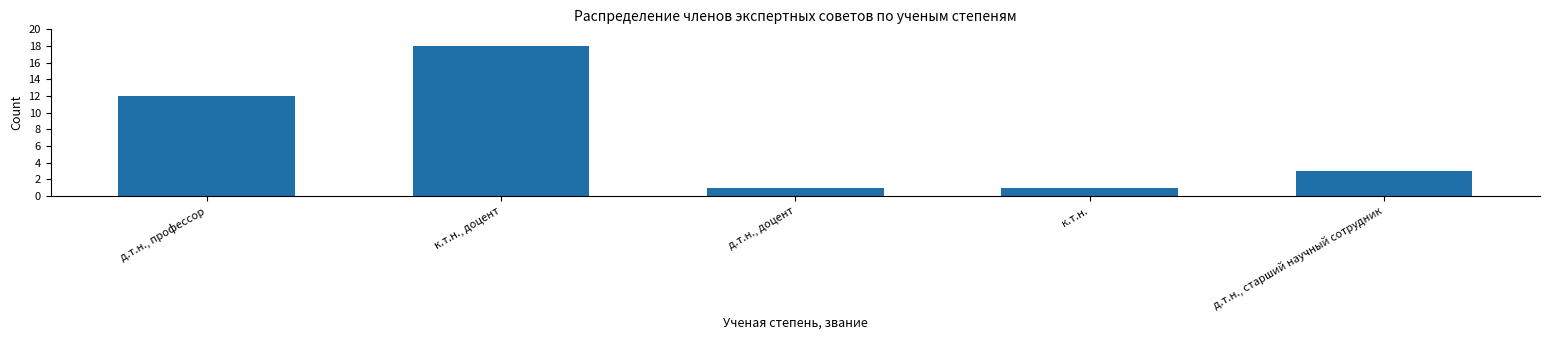

Reading left to right, extract all data points from this chart.

12	18	1	1	3